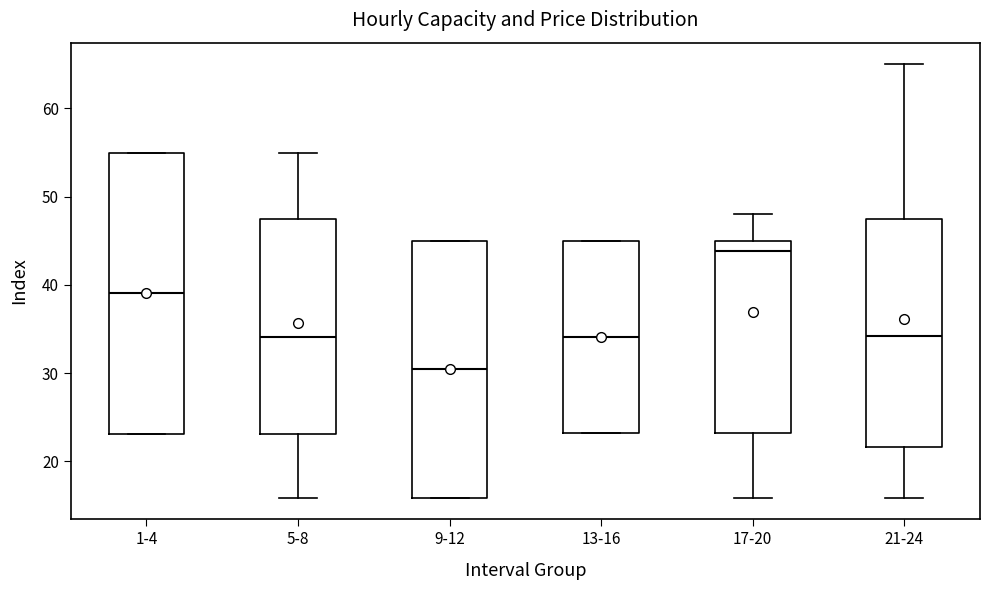

Reading left to right, read every box against the y-axis: the position of its median line, the range the box covers, and the ends of its whiskers. The values are not printed on the chart, so give them approximately, as read against the axis.

1-4: median 39, box 23 to 55, whiskers 23 to 55
5-8: median 34, box 23 to 48, whiskers 16 to 55
9-12: median 30, box 16 to 45, whiskers 16 to 45
13-16: median 34, box 23 to 45, whiskers 23 to 45
17-20: median 44, box 23 to 45, whiskers 16 to 48
21-24: median 34, box 22 to 48, whiskers 16 to 65